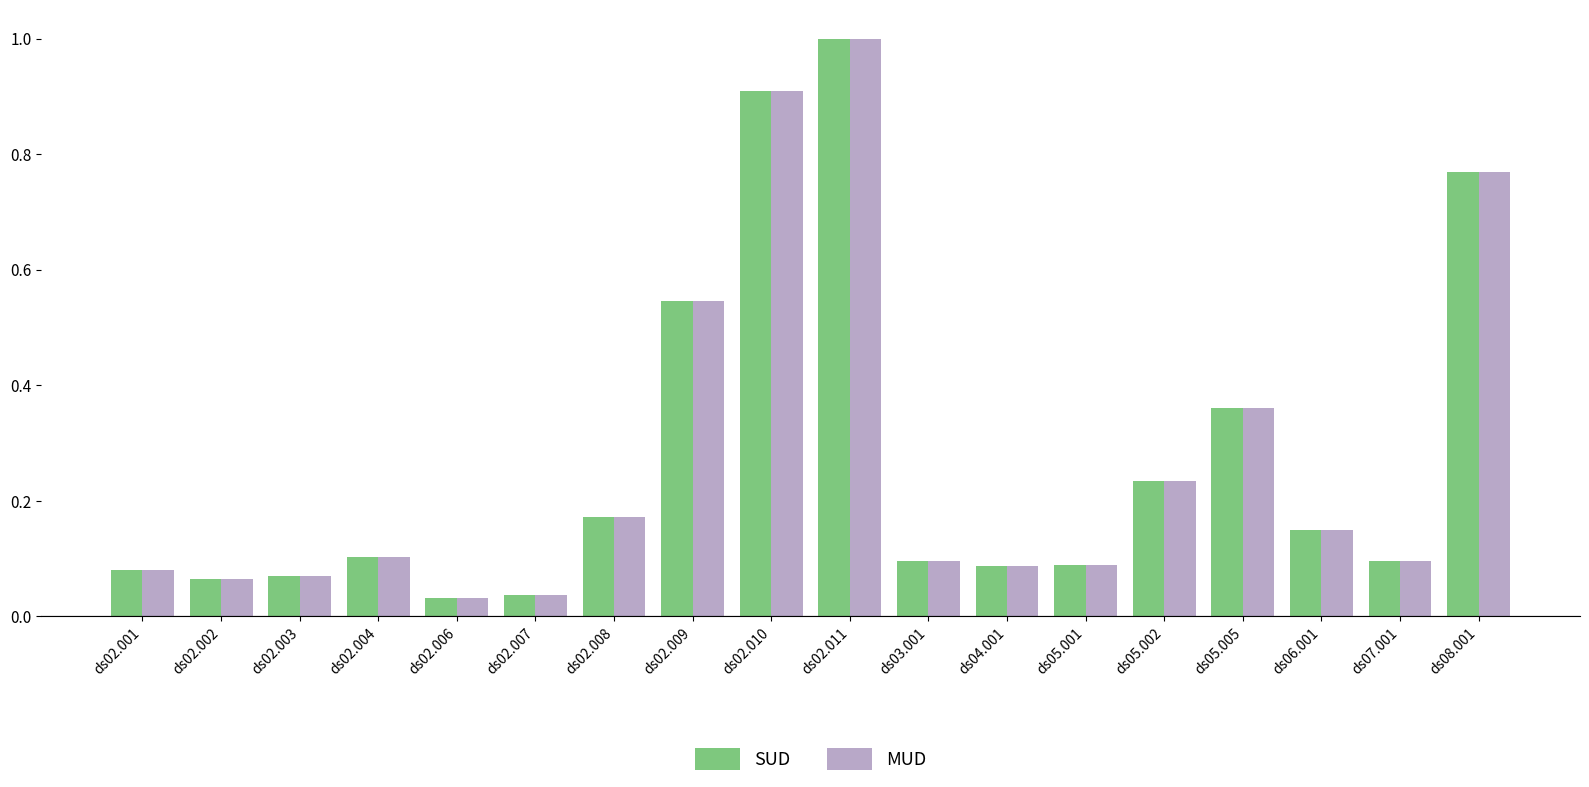

True or false: MUD has a value of 0.2 at ds05.005.

False